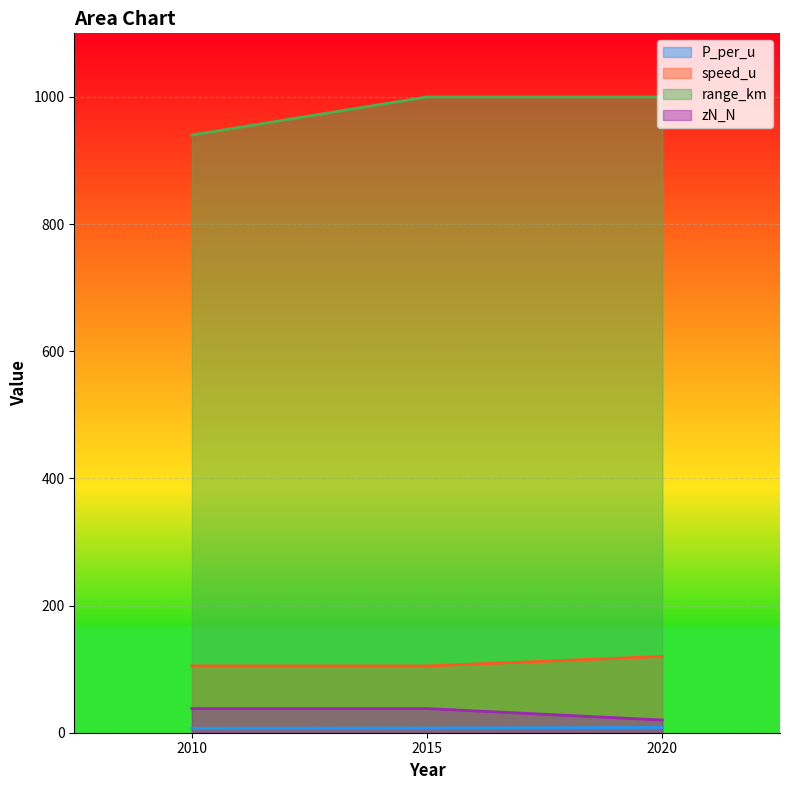

Which series has the largest total across all categories?

range_km